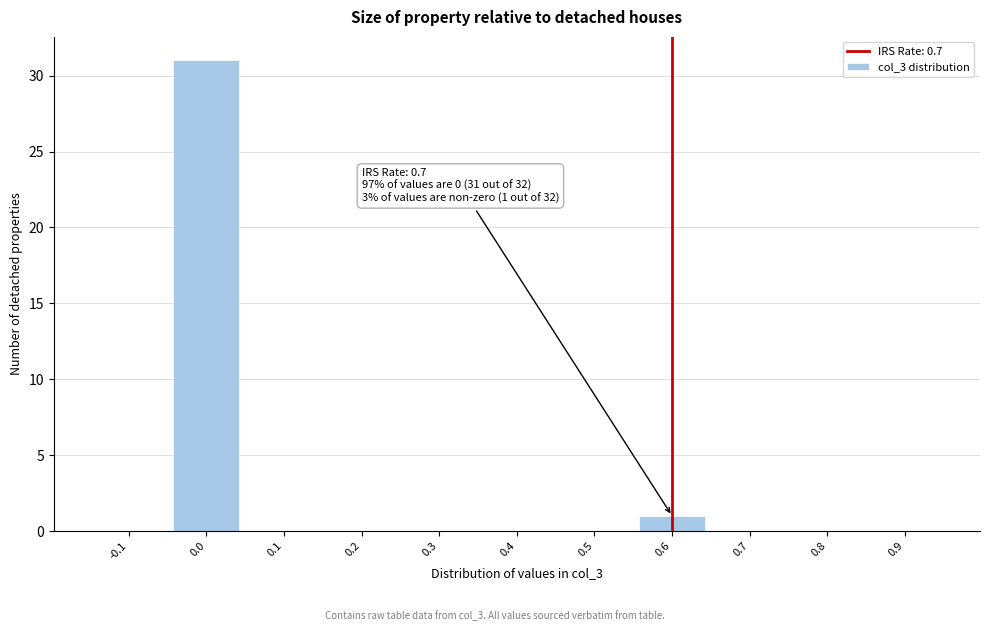

Reading right to left, list all the values displayed in this chart.

0.9=0	0.8=0	0.7=0	0.6=1	0.5=0	0.4=0	0.3=0	0.2=0	0.1=0	0.0=31	-0.1=0